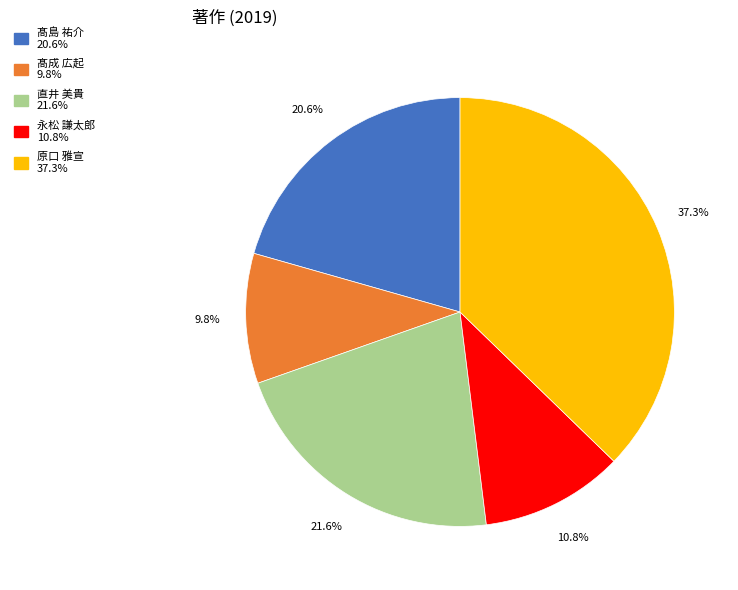

The 髙成 広起 slice represents 10% of the pie. True or false?

True